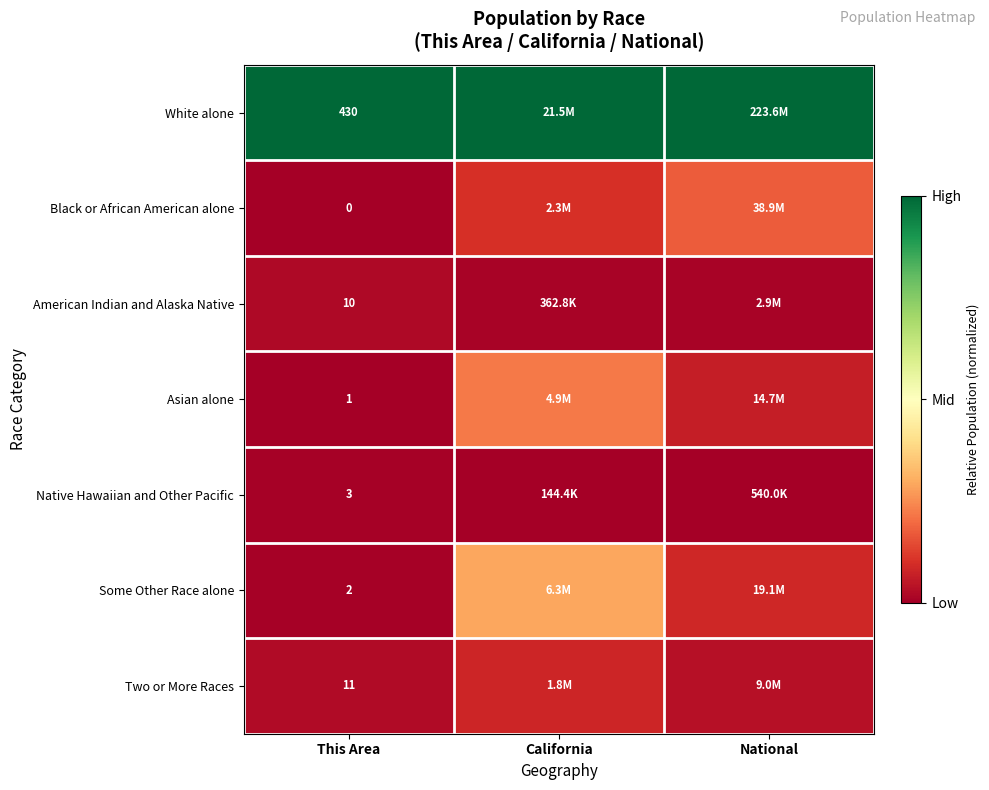

At which category is the sum across all series the highest?

California